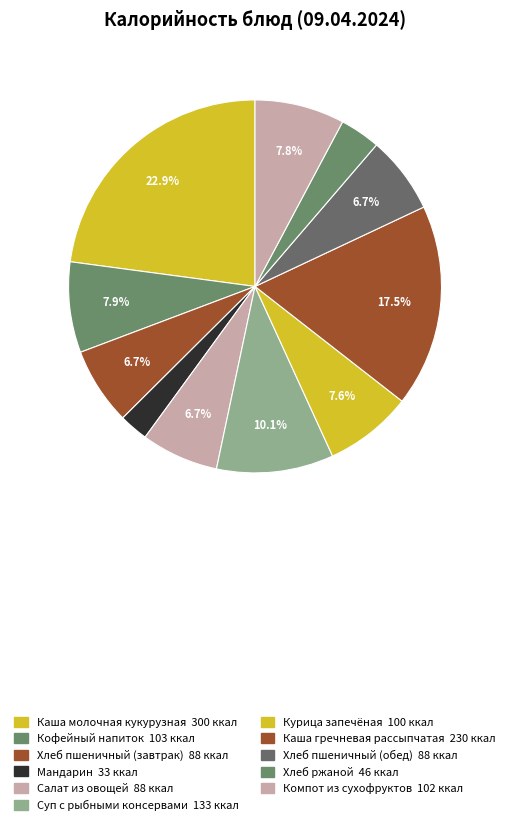

Does Мандарин account for over 50% of the chart?

No